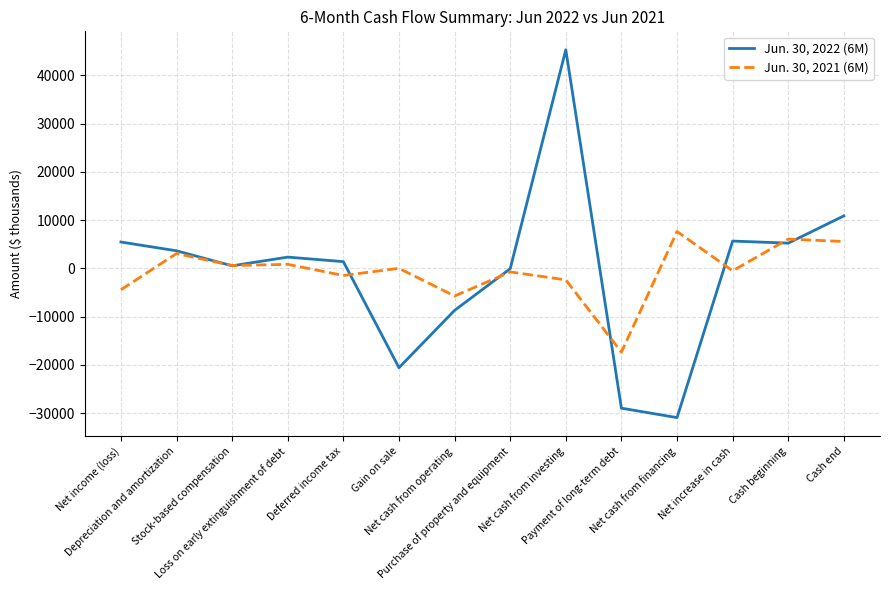

The value of Jun. 30, 2022 (6M) at Gain on sale is -7180. True or false?

False